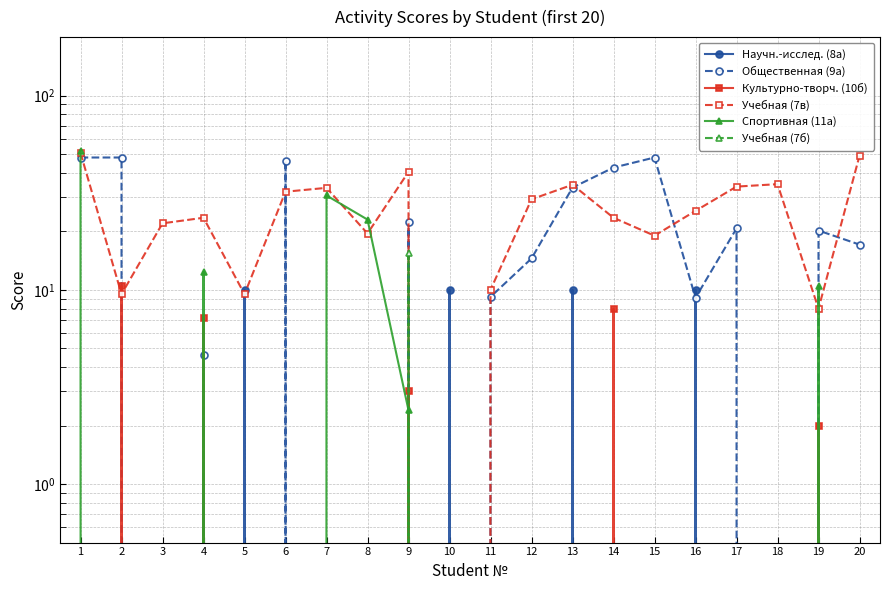

How many data points in Спортивная (11а) are above 0?

6